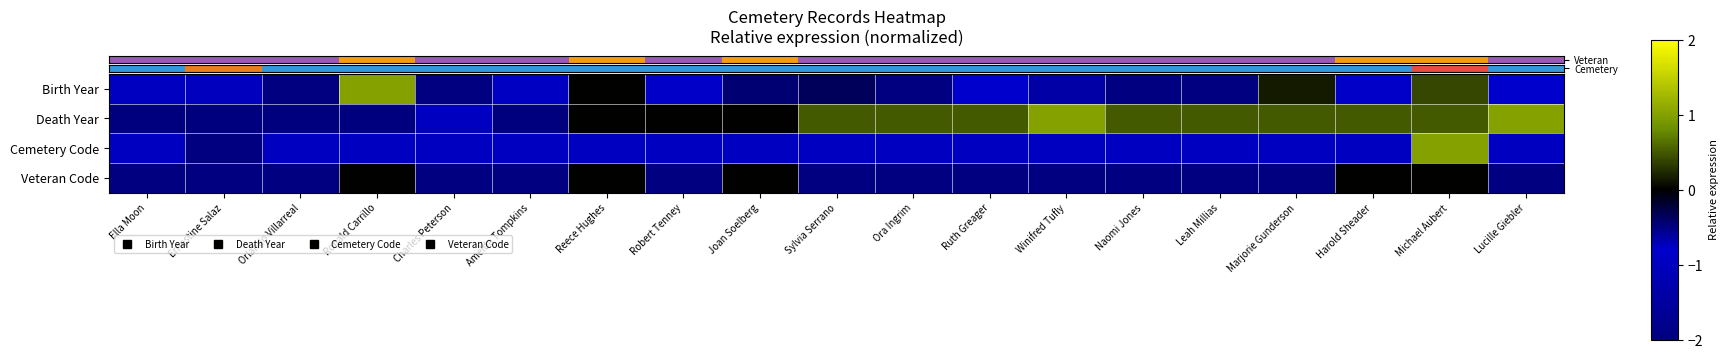

At which category does the chart reach its minimum across all series?

Orlando Villarreal